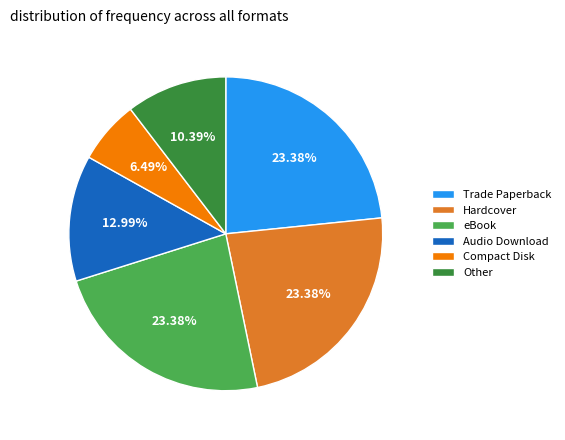

To the nearest percent, what portion does Audio Download represent?

13%